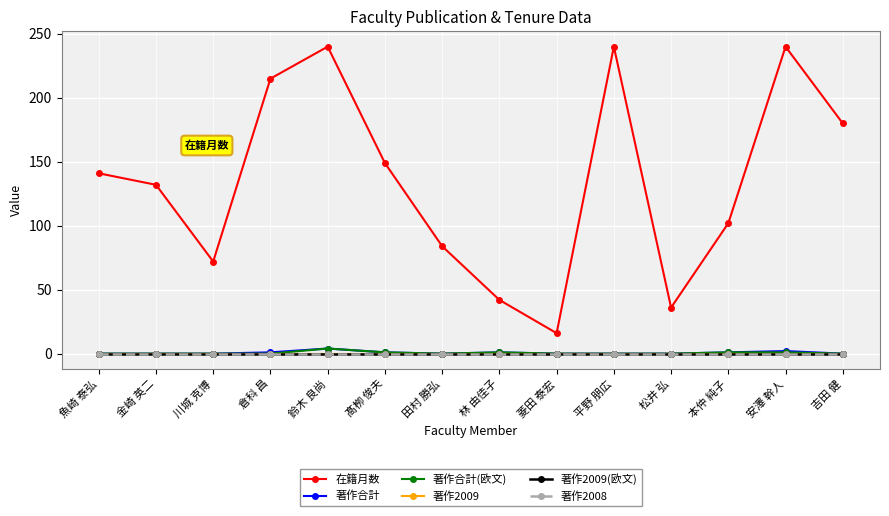

In 著作合計, how many points are higher than both neighbors (excluding endpoints)?

3